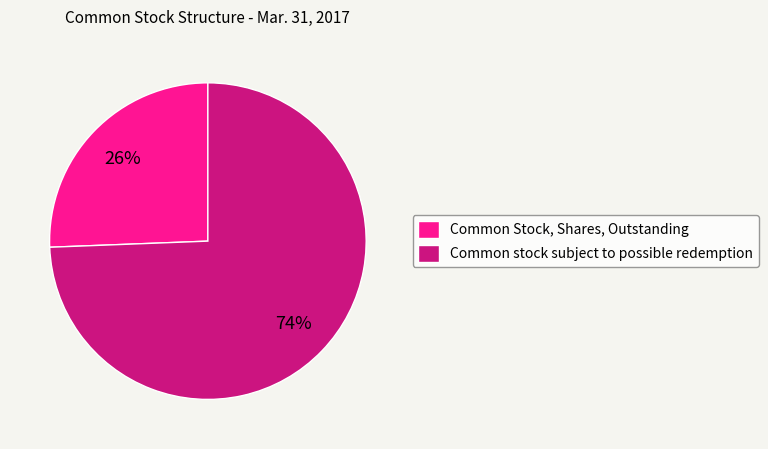

Which slice is the smallest?

Common Stock, Shares, Outstanding